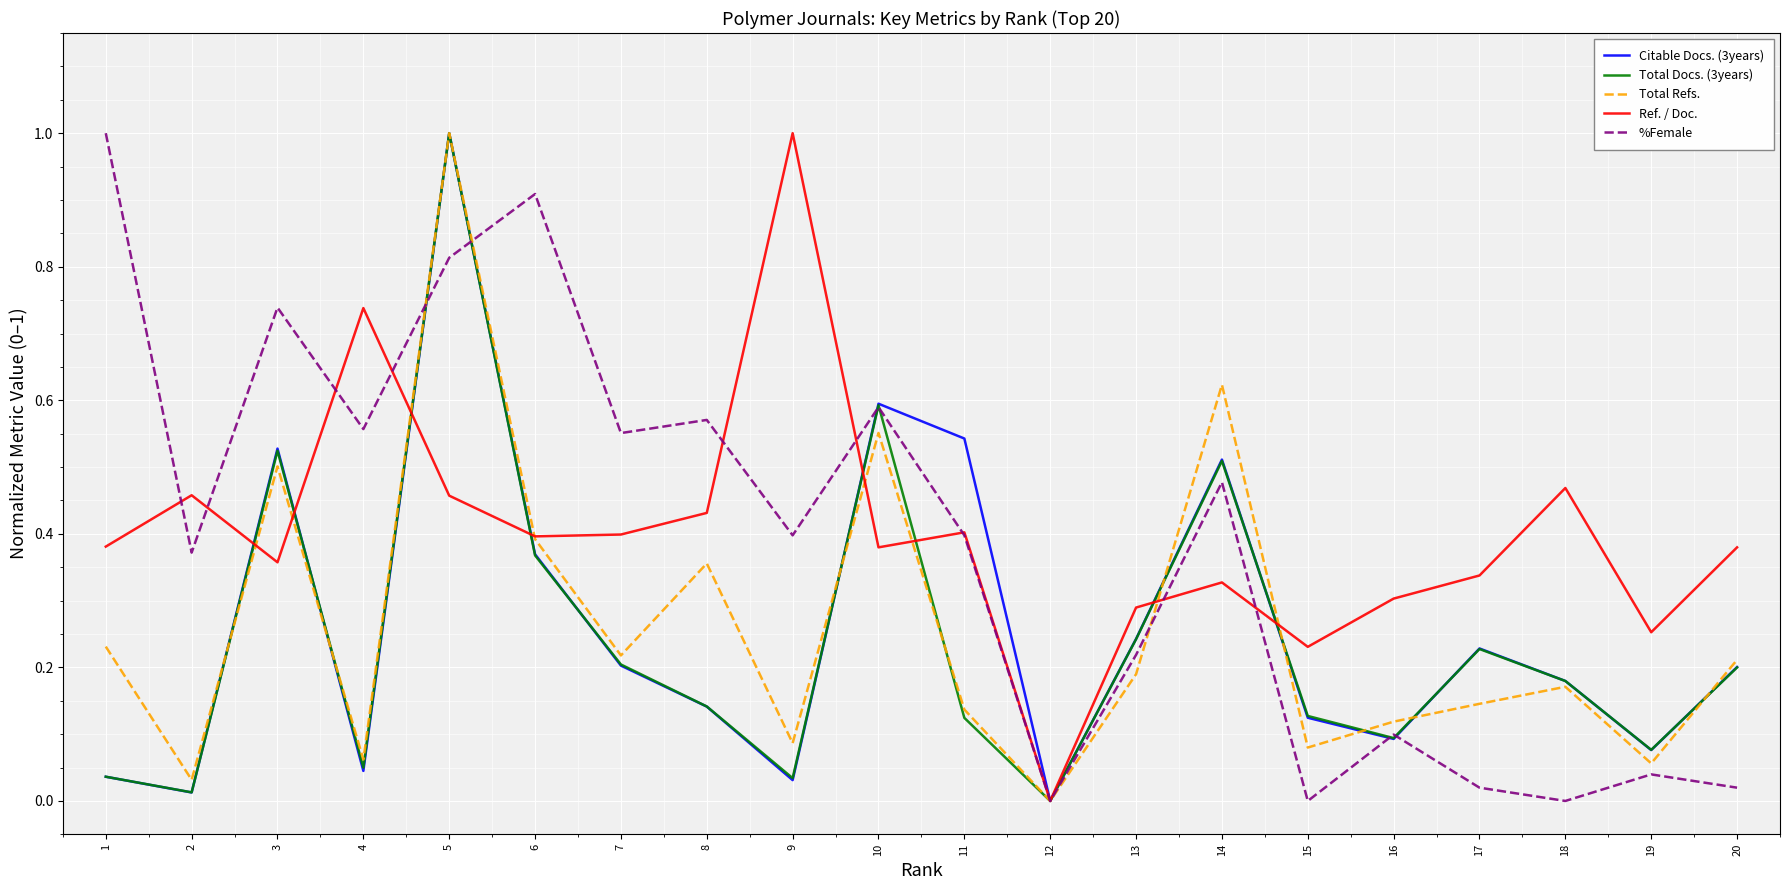

What is the maximum value shown in the chart?

1.0